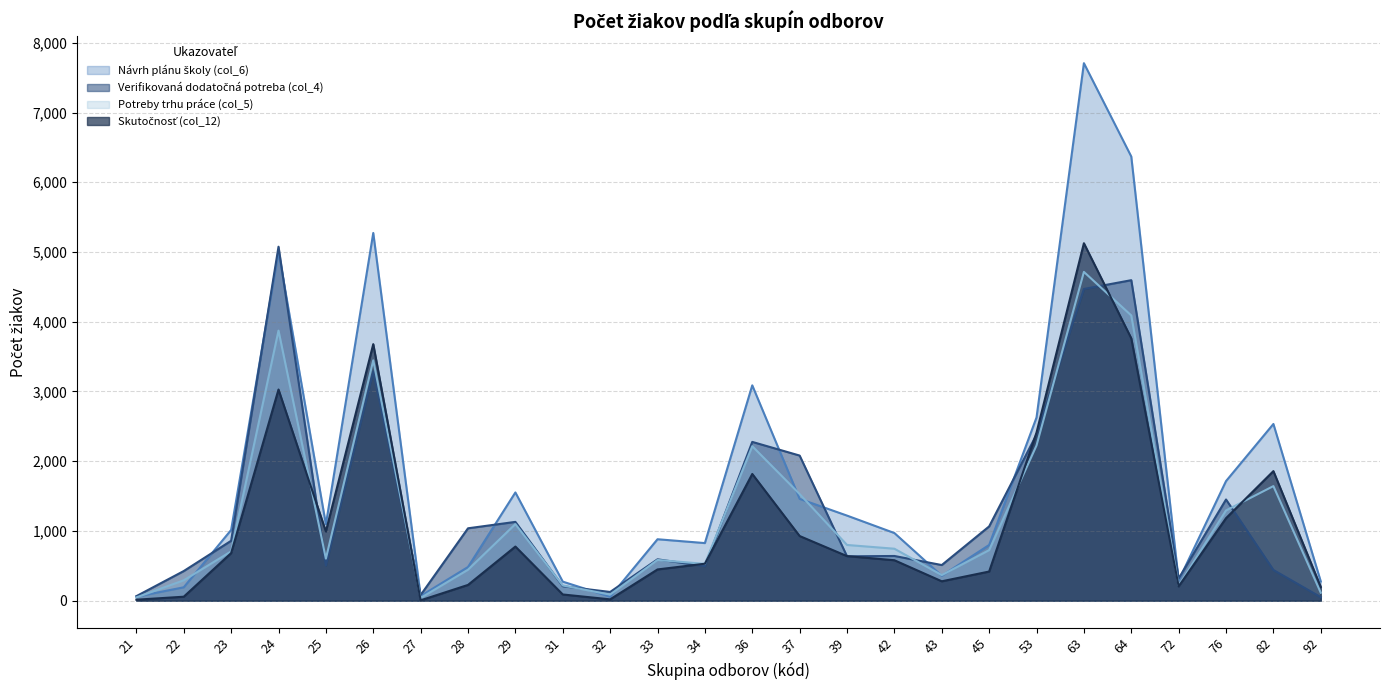

Reading left to right, extract all data points from this chart.

Návrh plánu školy (col_6): 57	192	1014	5007	1095	5273	67	483	1552	273	57	881	826	3088	1460	1220	970	357	799	2627	7708	6369	289	1715	2534	275
Verifikovaná dodatočná potreba (col_4): 65	425	859	5076	503	3290	81	1038	1130	207	125	593	495	2277	2081	636	641	511	1065	2382	4470	4596	318	1451	440	50
Skutočnosť (col_12): 14	57	682	3028	992	3679	5	226	776	89	19	448	530	1817	927	639	580	278	418	2411	5126	3762	205	1183	1858	197
Potreby trhu práce (col_5): 47	292	707	3873	603	3447	39	444	1098	218	87	584	528	2215	1529	799	745	367	725	2226	4715	4090	216	1294	1643	114